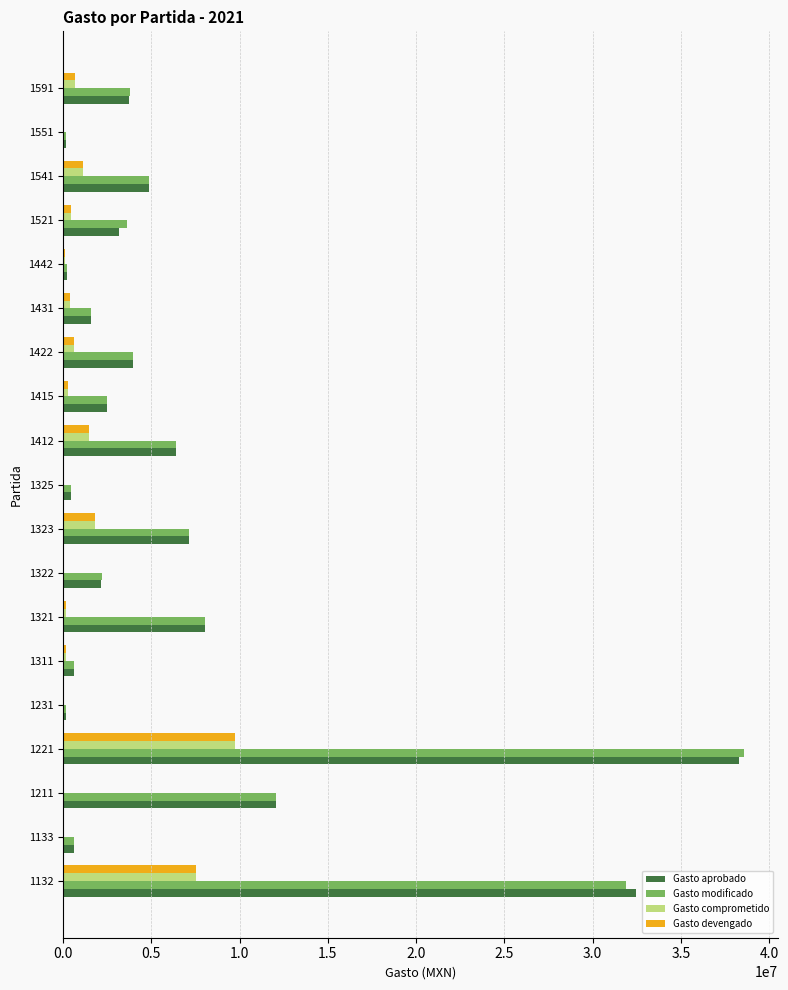

What is the sum of all Gasto comprometido values?

24573576.6